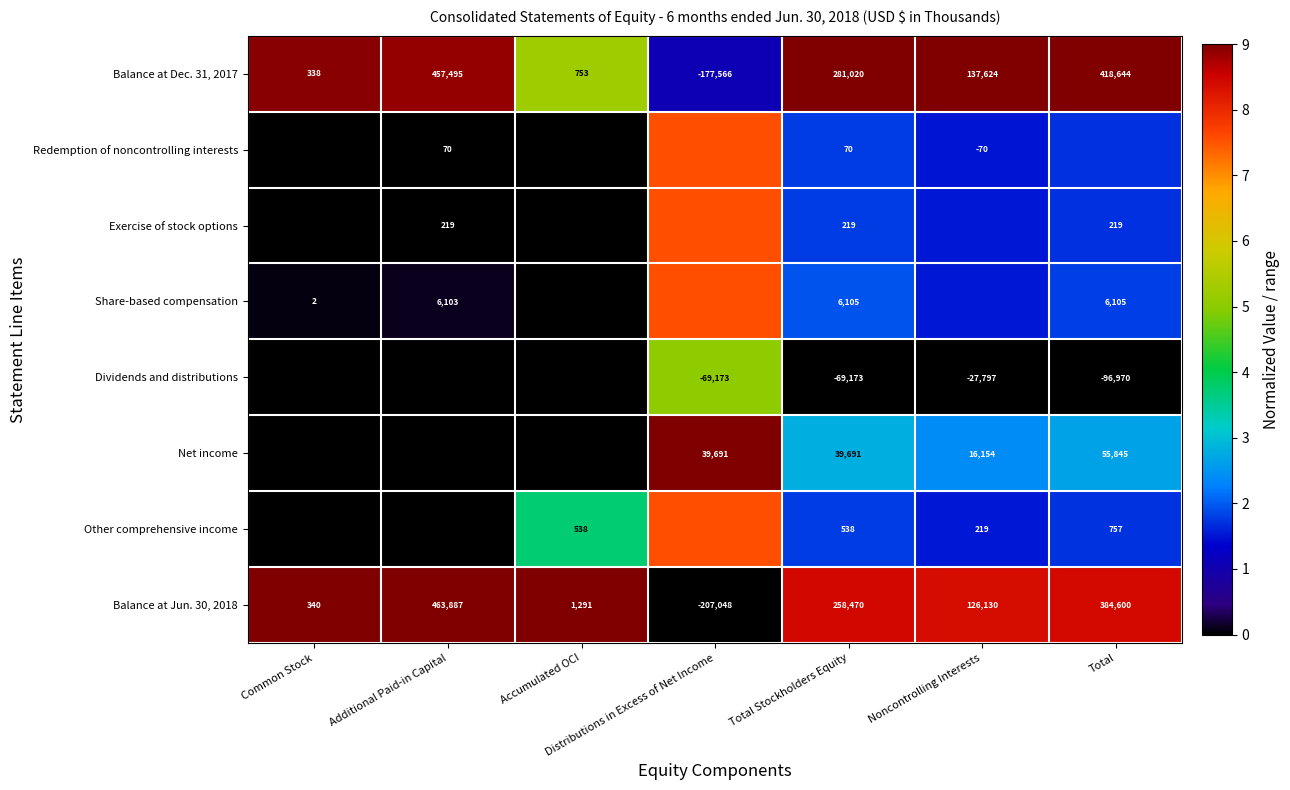

Is the value of Share-based compensation at Total greater than the value of Other comprehensive income at Total?

Yes